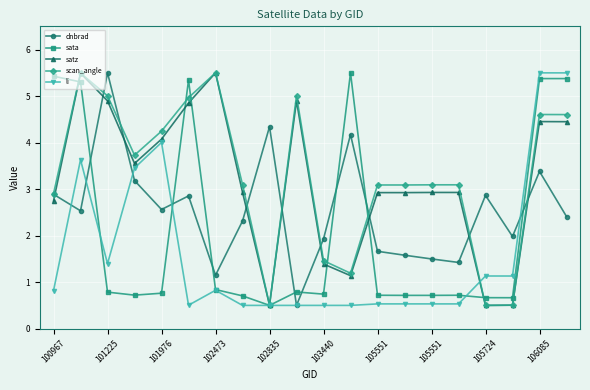

How many lines are shown in the chart?

5